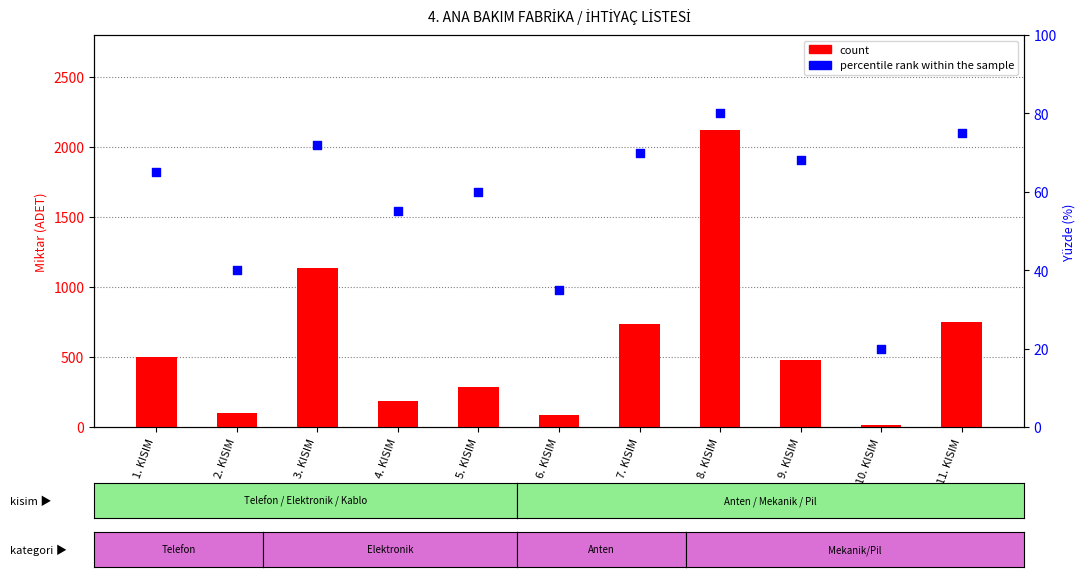

What is the total value across all series at 9. KISIM?

545